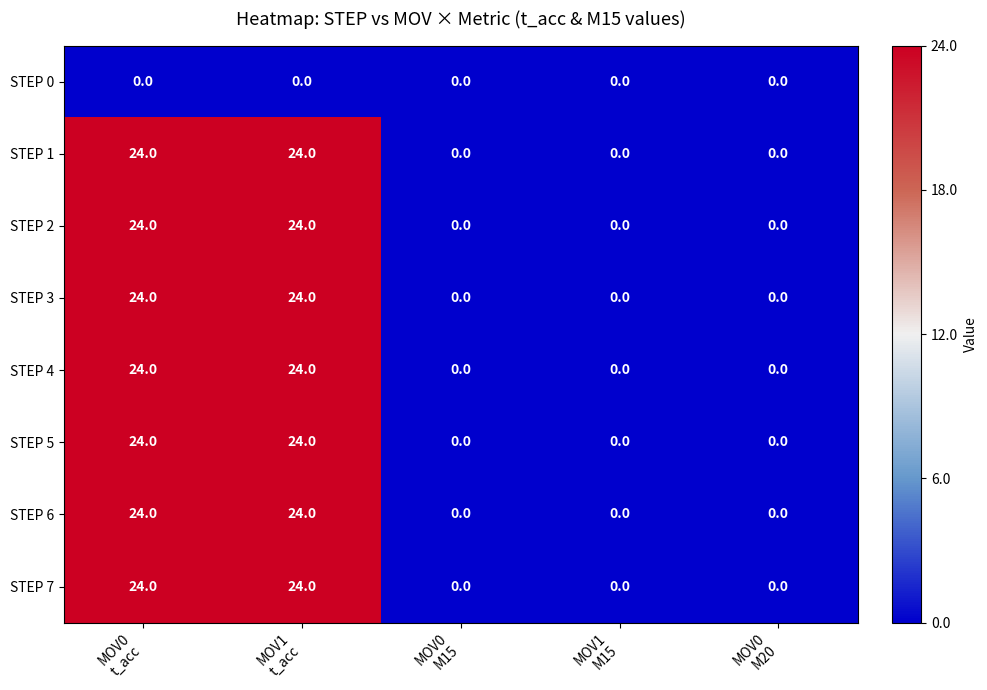

How many STEP 4 values are between 0 and 24?

5